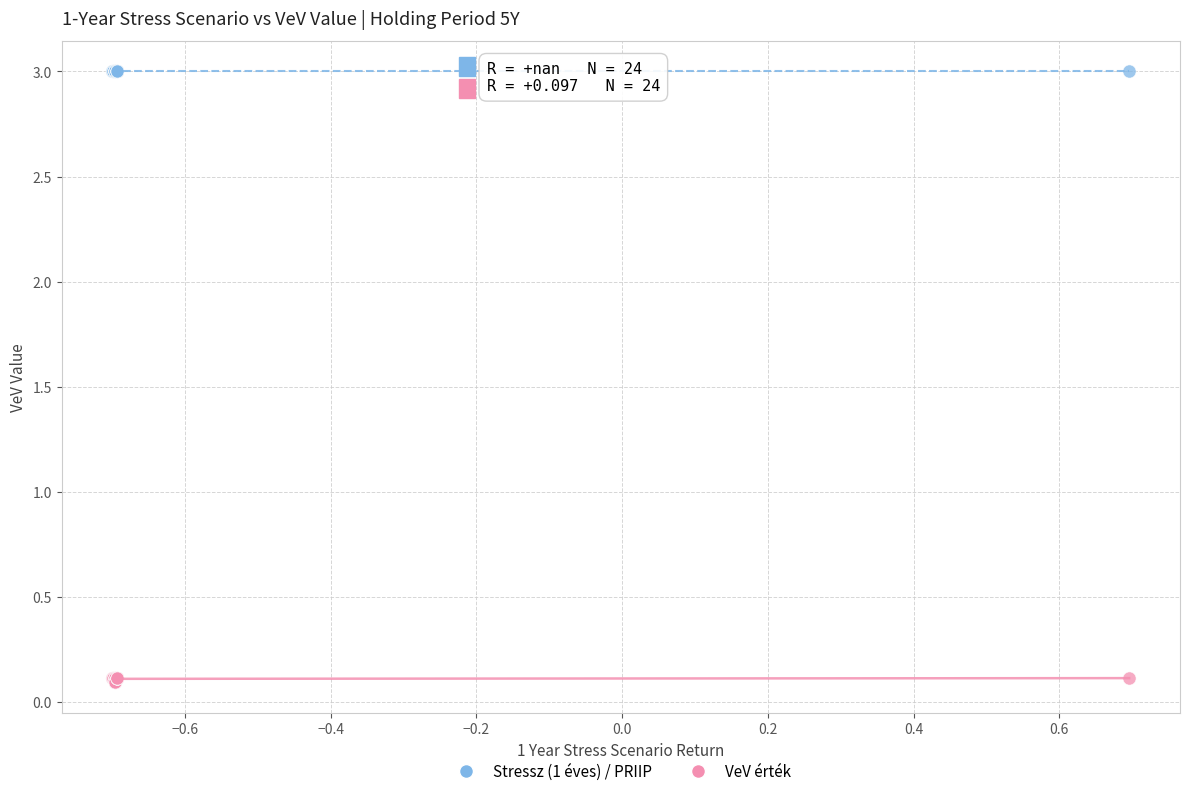

Which series reaches the minimum Y coordinate?

VeV érték